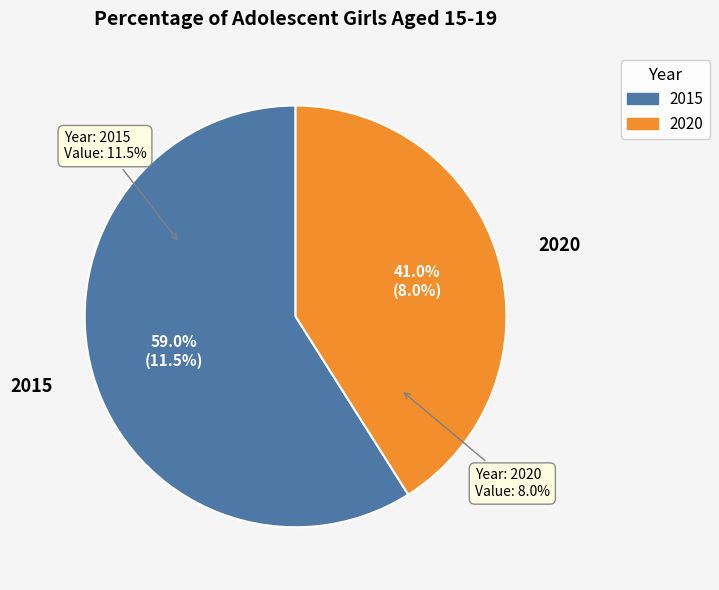

What is the change in value from 2015 to 2020?

-3.5